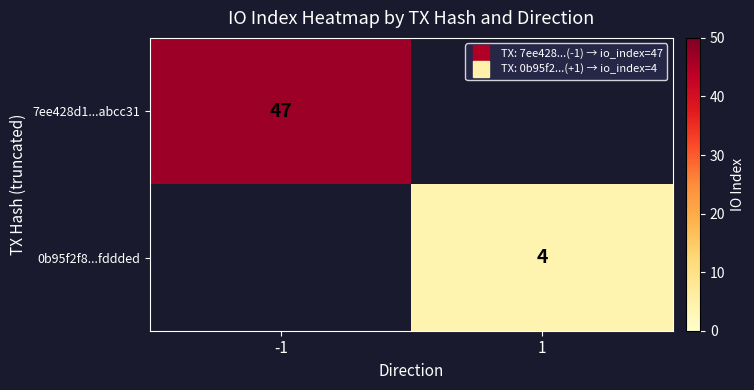

Is it true that 0b95f2f8...fddded equals 0 at -1?

True